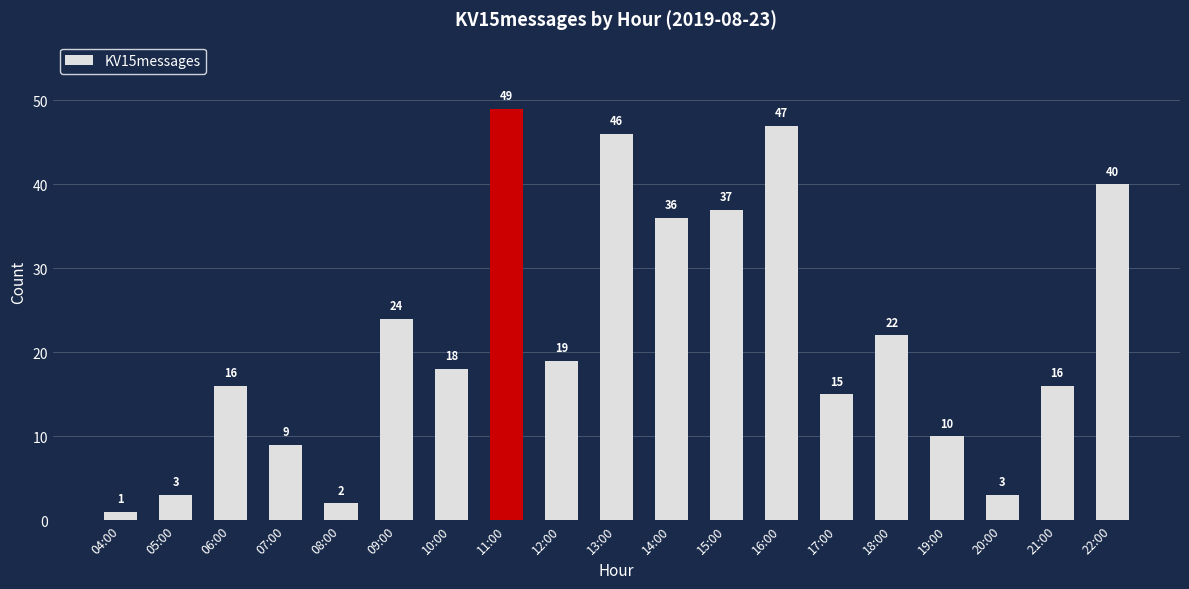

Are the bars grouped side by side (vs. stacked)?

No